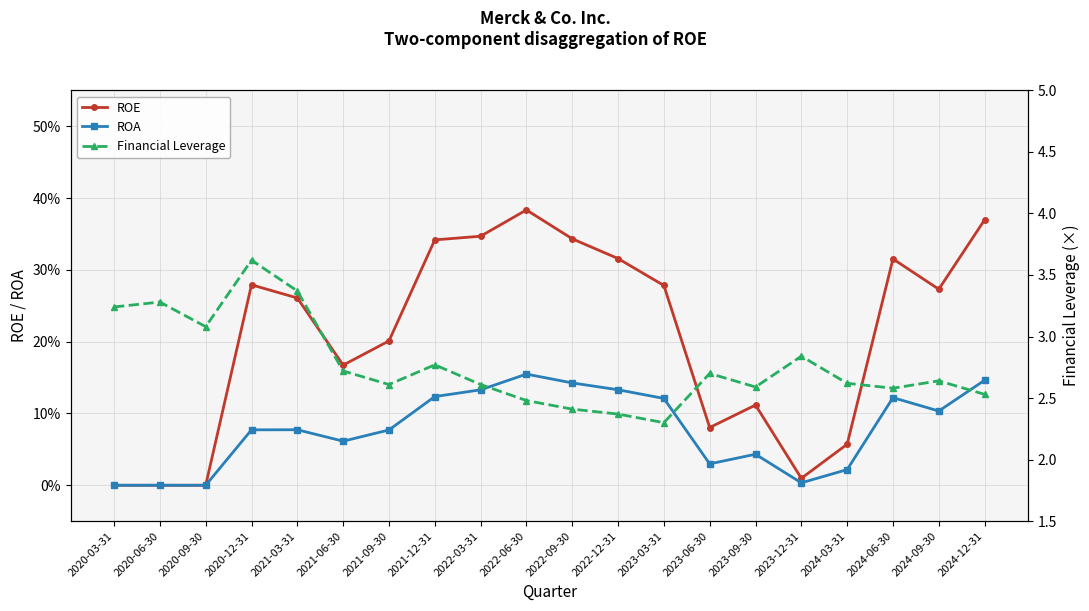

What is the average value of the ROE series?

0.2